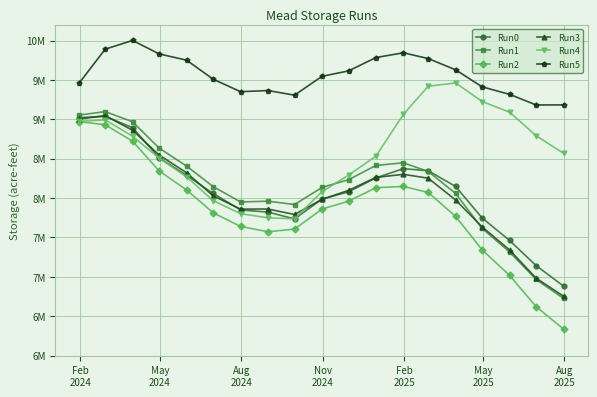

What are all the series names shown in the legend?

Run0, Run1, Run2, Run3, Run4, Run5